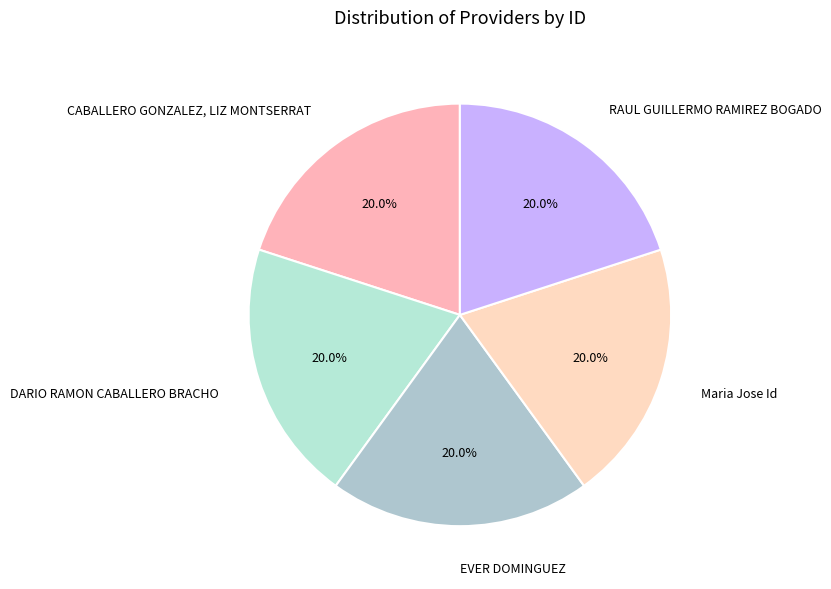

Is it true that EVER DOMINGUEZ is 30% of the pie?

False